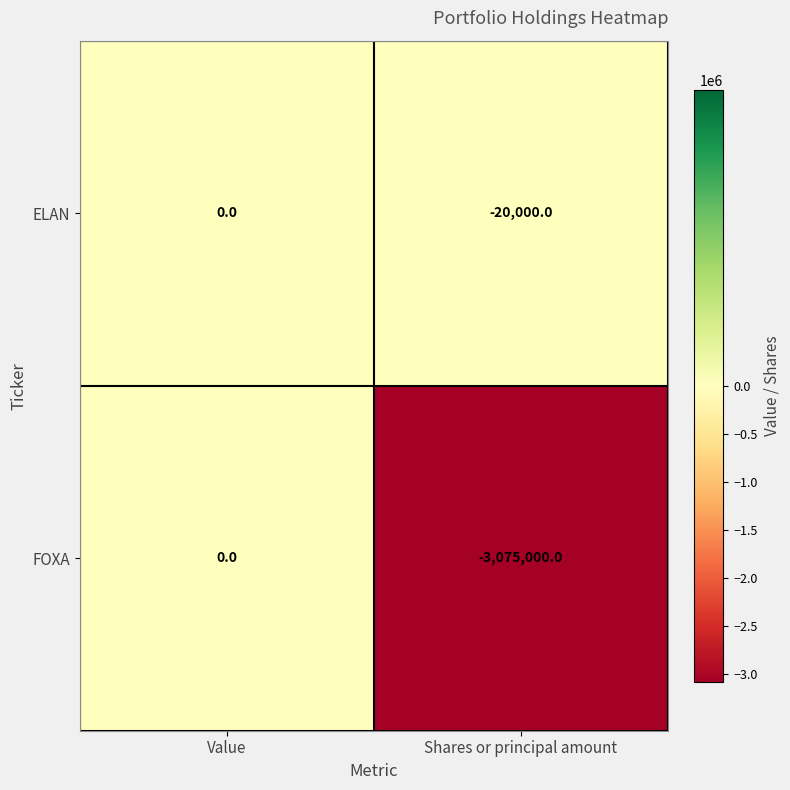

What is the difference between the maximum and minimum values in the FOXA series?

3075000